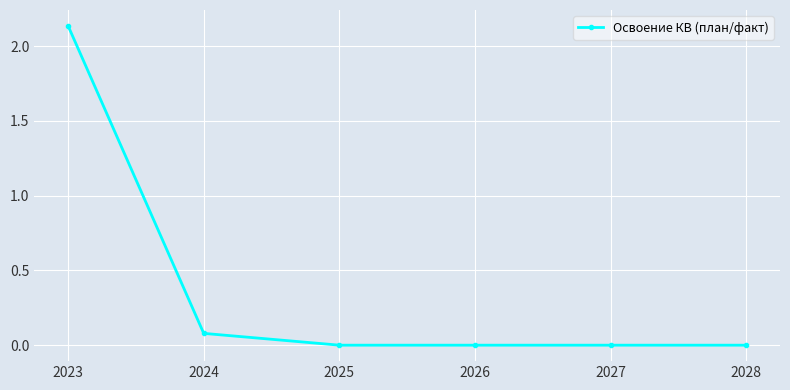

How many distinct data groups are displayed?

1